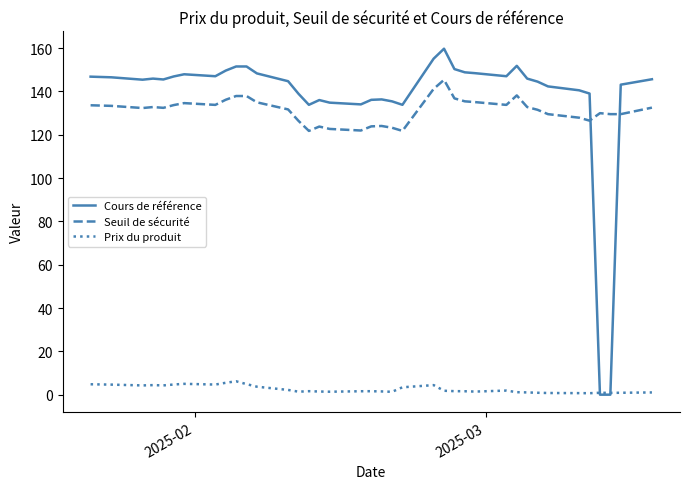

What is the average value of the Seuil de sécurité series?

131.3